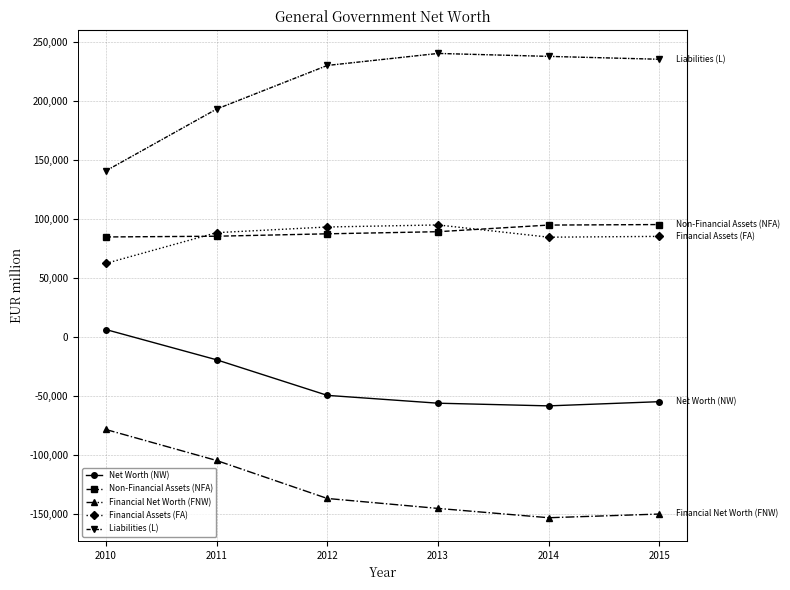

True or false: Net Worth (NW) and Financial Assets (FA) cross at least once.

False